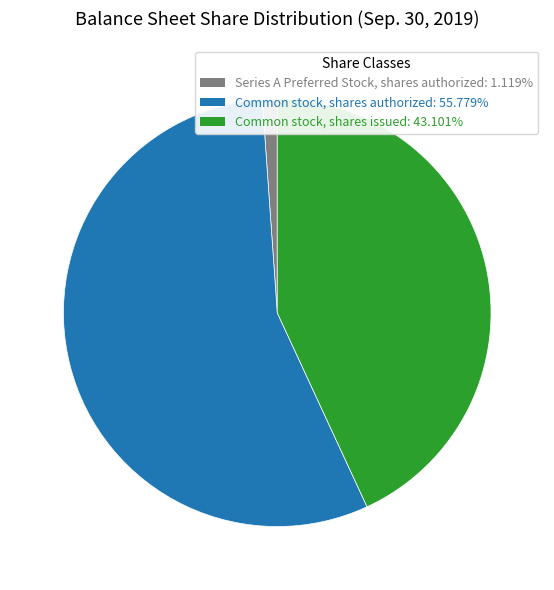

Does any single category account for the majority?

Yes